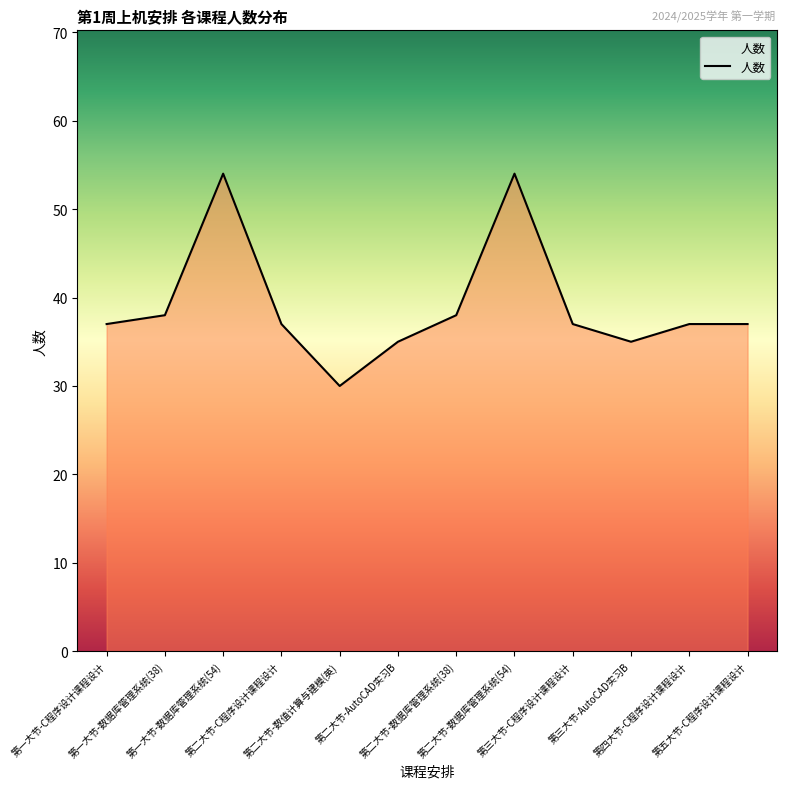

What is the difference between the maximum and minimum values?

24